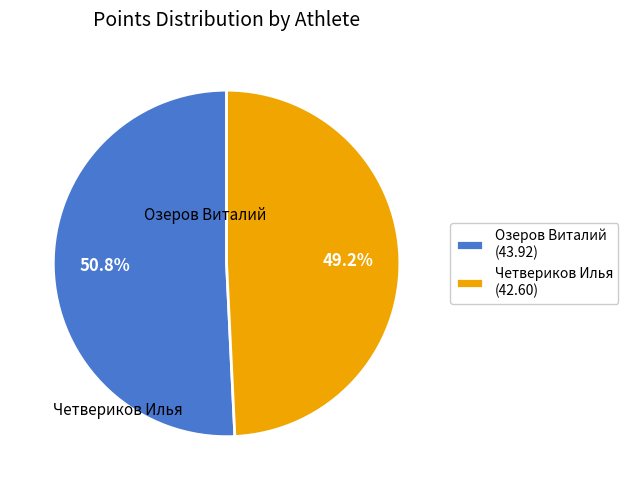

The Четвериков Илья slice represents 49% of the pie. True or false?

True